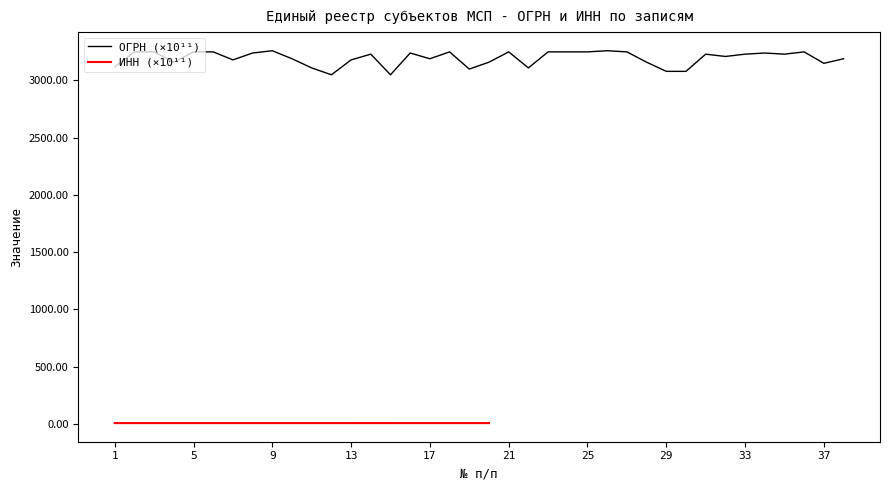

Does the chart have visible grid lines?

No